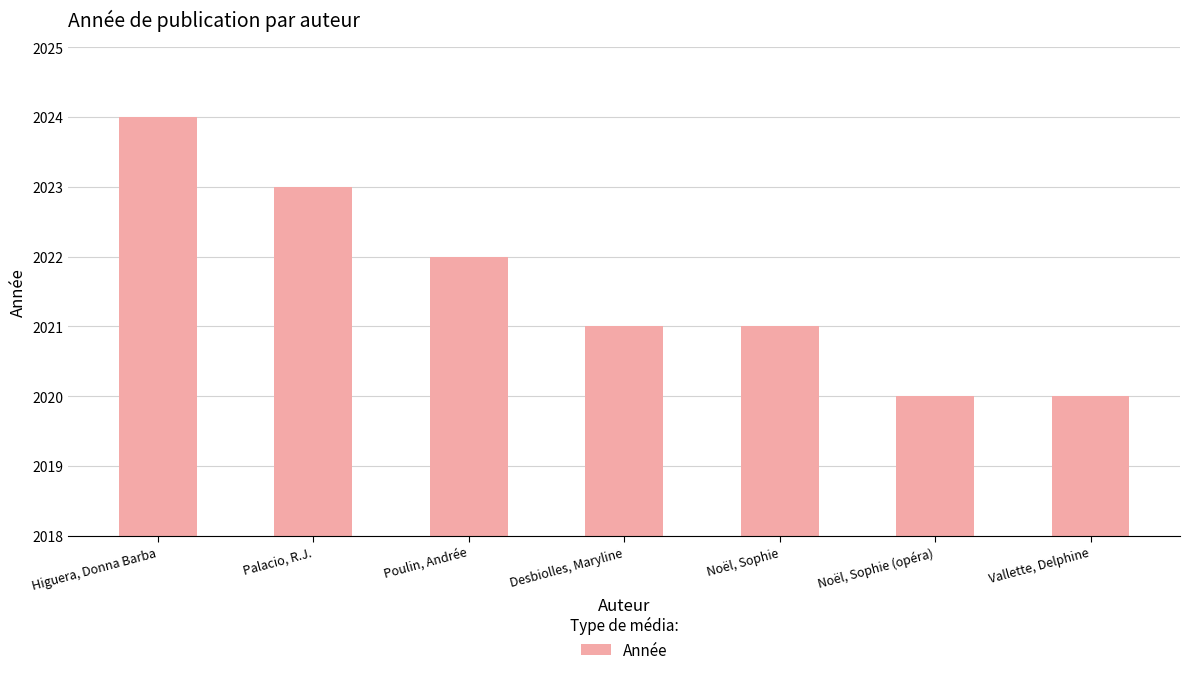

At which label is the value closest to 2022?

Poulin, Andrée